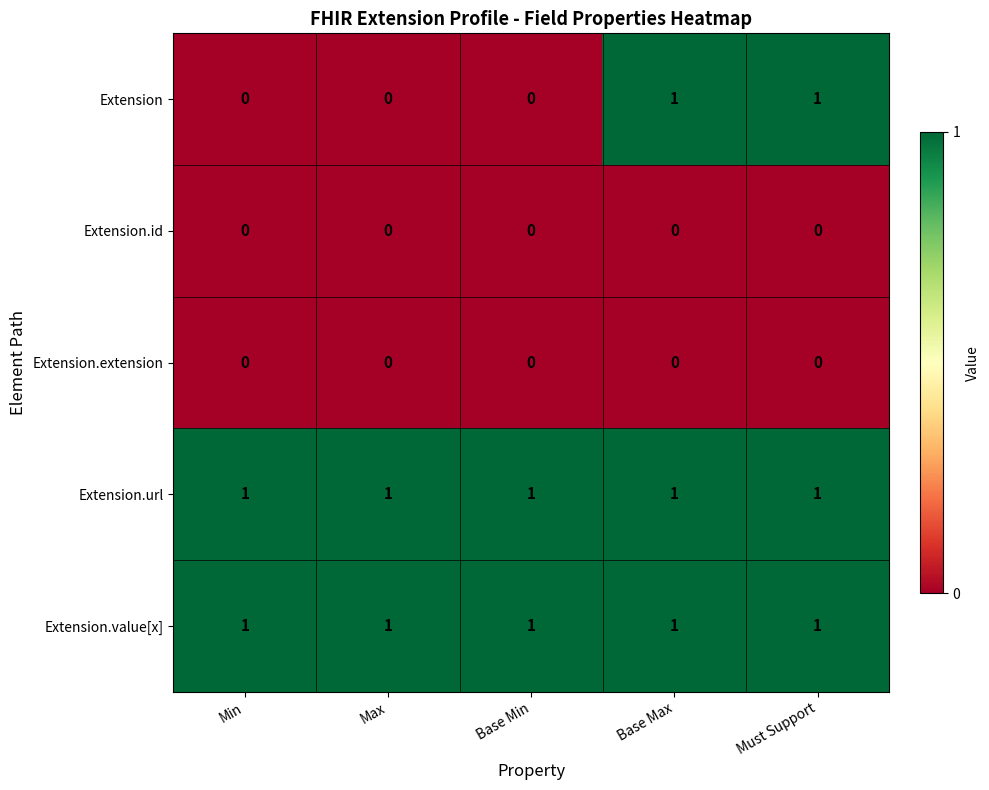

Count the Extension values in the range 0 to 1.

5